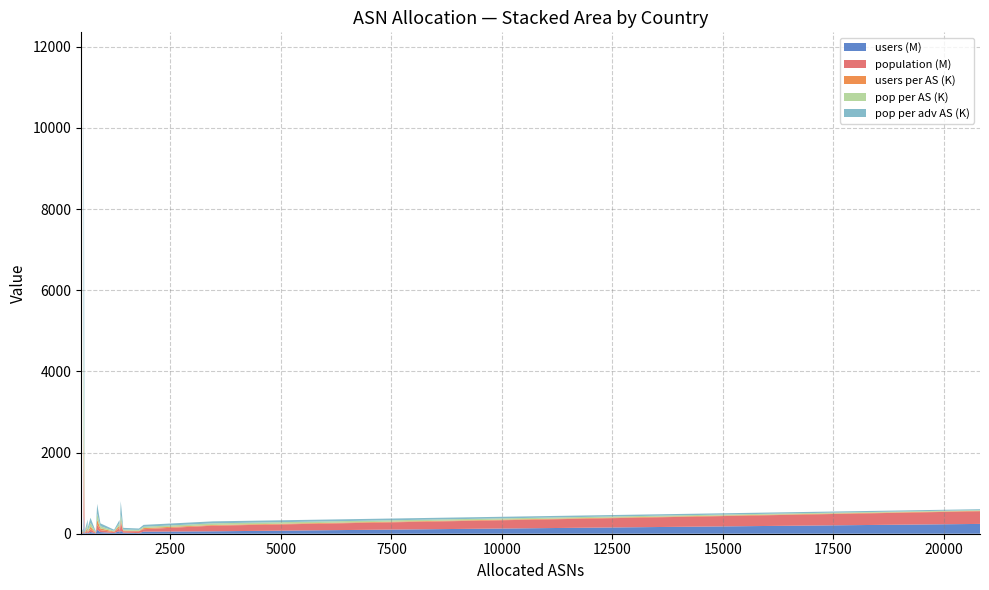

Reading right to left, list all the values displayed in this chart.

users: 8404023	3375185	14915259	459325418	5765617	30014056	7864484	44319109	6676358	98974589	39524208	17392115	65055244	22453994	76713958	26395750	15230702	50670891	59439299	241632690
population: 9085431	7105653	16834379	1335248309	7636580	58054267	22153478	64323816	10192914	126565971	48735152	21713003	82244304	38448620	202946979	33971365	45194963	61419263	138876867	312590803
users_per_AS: 17618	6846	28036	852180	10332	47869	12523	64137	8242	117547	43148	14186	48296	16571	55751	18432	8518	26781	17159	11606
pop_per_AS: 19047	14413	31643	2477269	13685	92590	35276	93088	12583	150315	53204	17710	61057	28375	147490	23723	25276	32462	40091	15015
pop_per_adv_AS: 27615	18948	42297	6643026	19732	119946	66928	128647	18600	241999	71042	28235	81188	37657	319099	42305	34342	47028	49352	23339